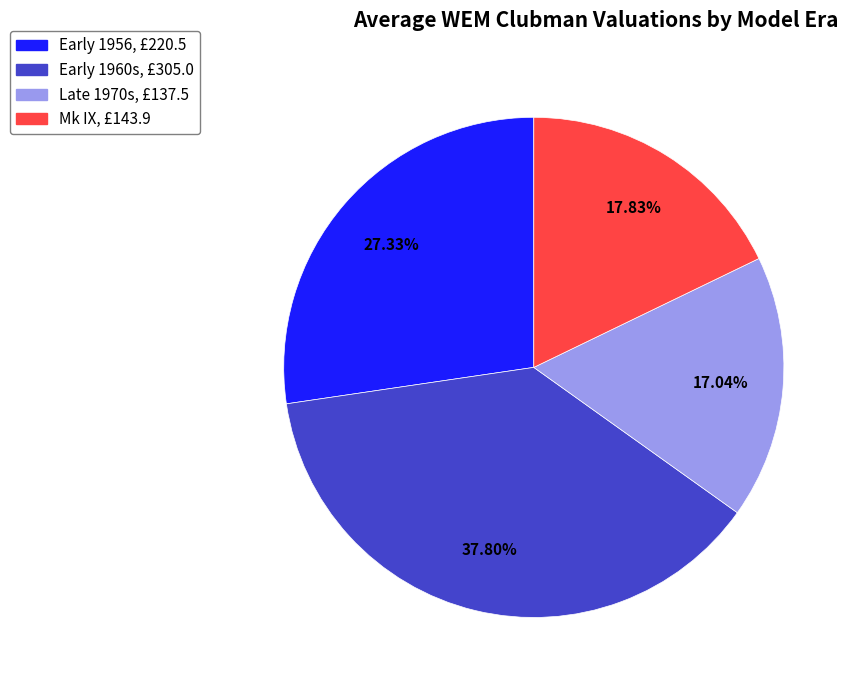

How many slices are in this pie chart?

4